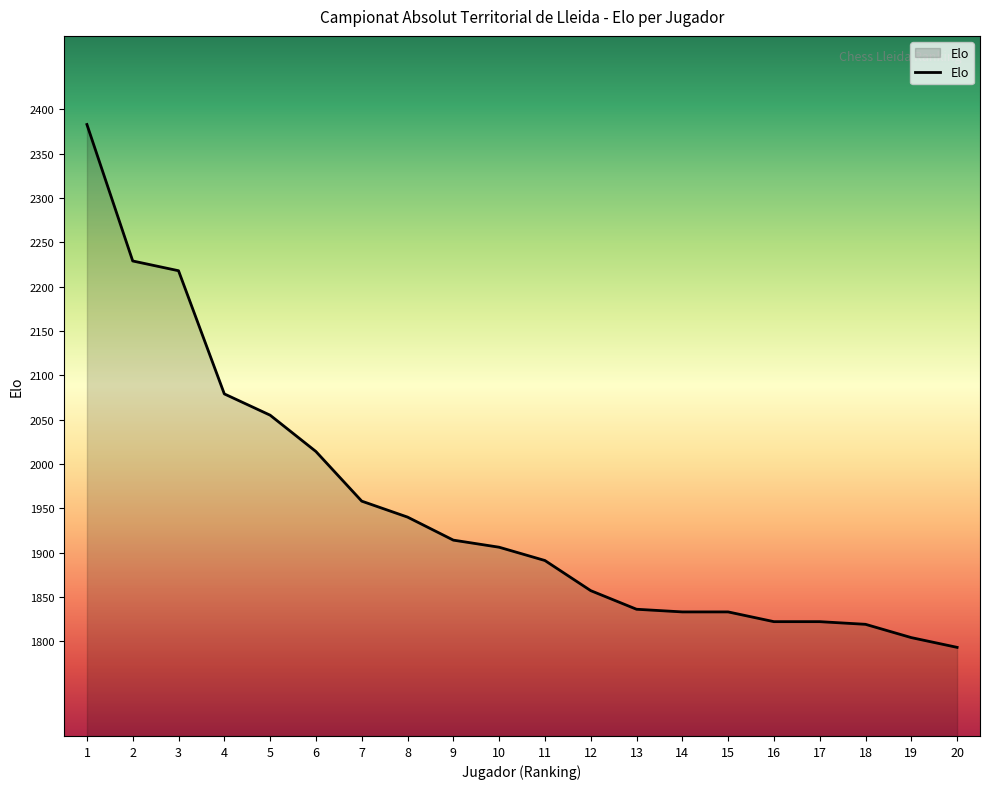

Is it true that the value at 1 is 905?

False